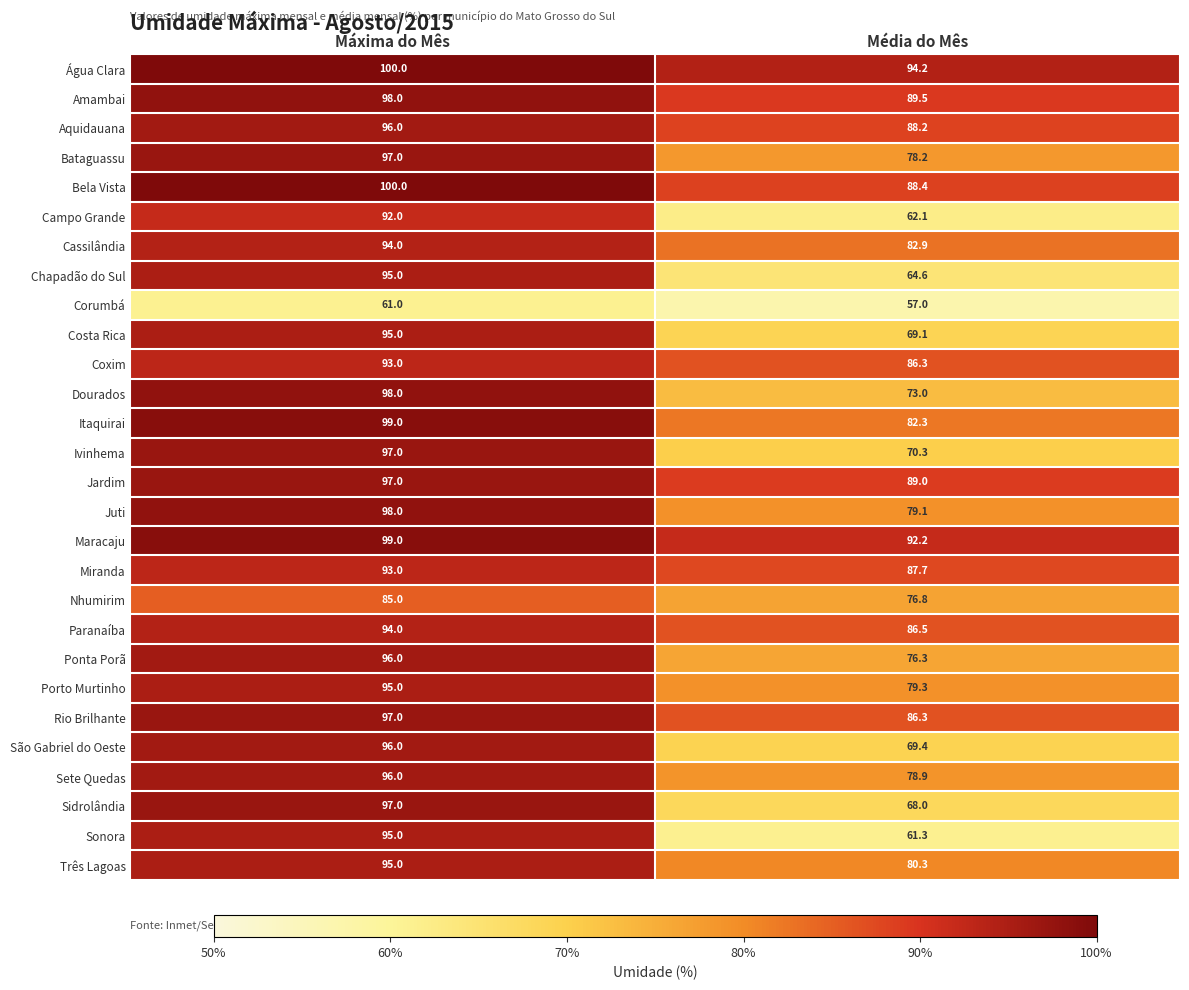

At which category does the chart reach its peak across all series?

Máxima do Mês